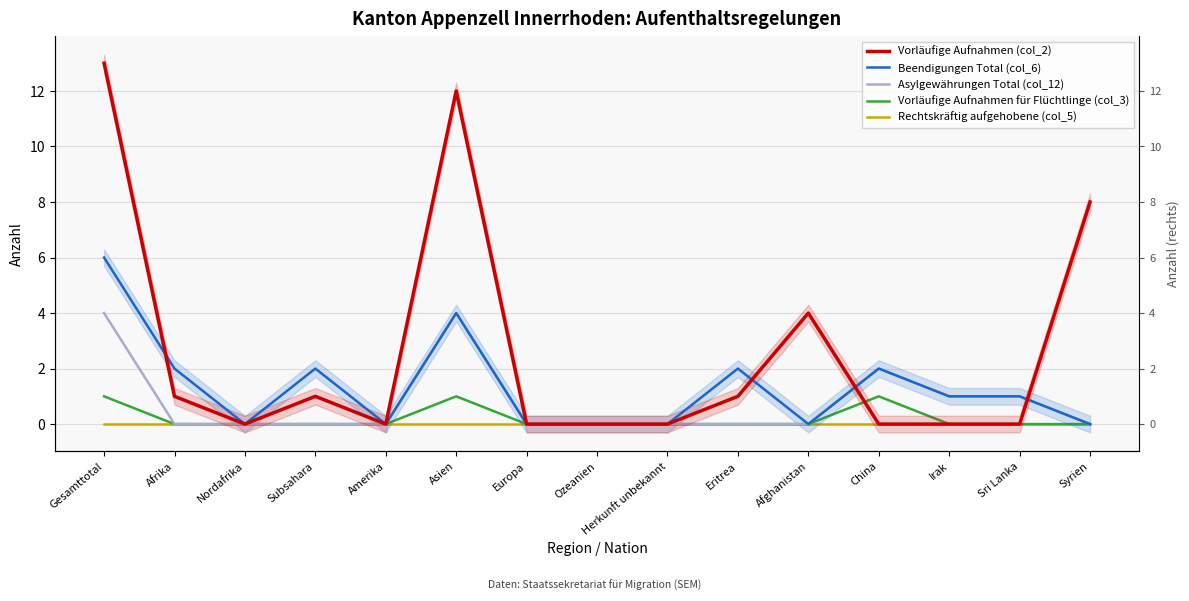

In Beendigungen Total (col_6), how many points are higher than both neighbors (excluding endpoints)?

4